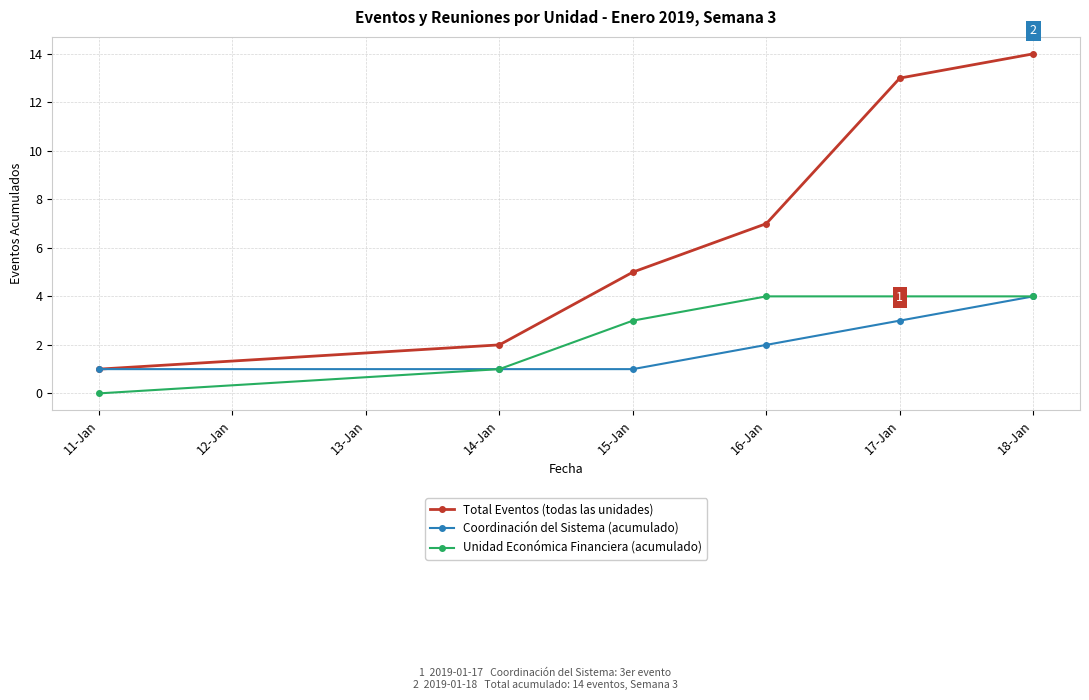

How many Unidad Económica Financiera (acumulado) values are between 1 and 4?

5